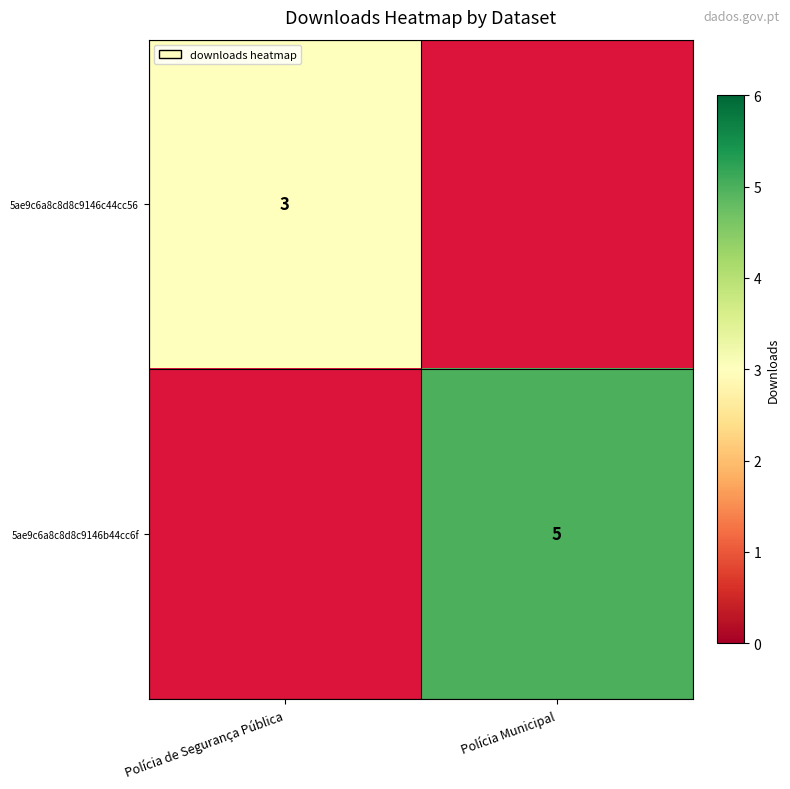

Is it true that 5ae9c6a8c8d8c9146c44cc56 equals 2 at Polícia de Segurança Pública?

False